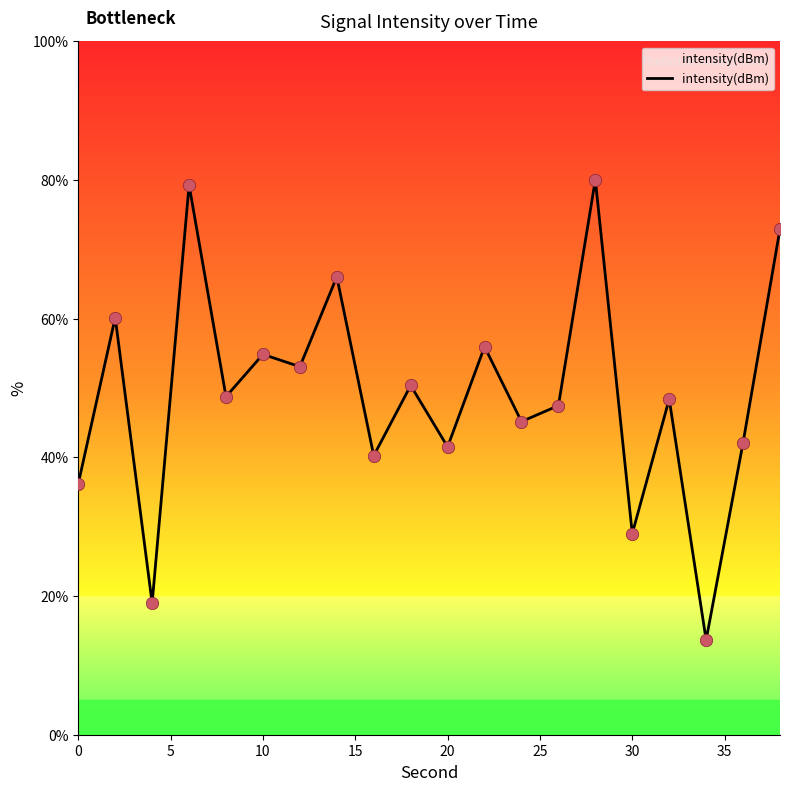

What is the smallest value displayed?

13.7